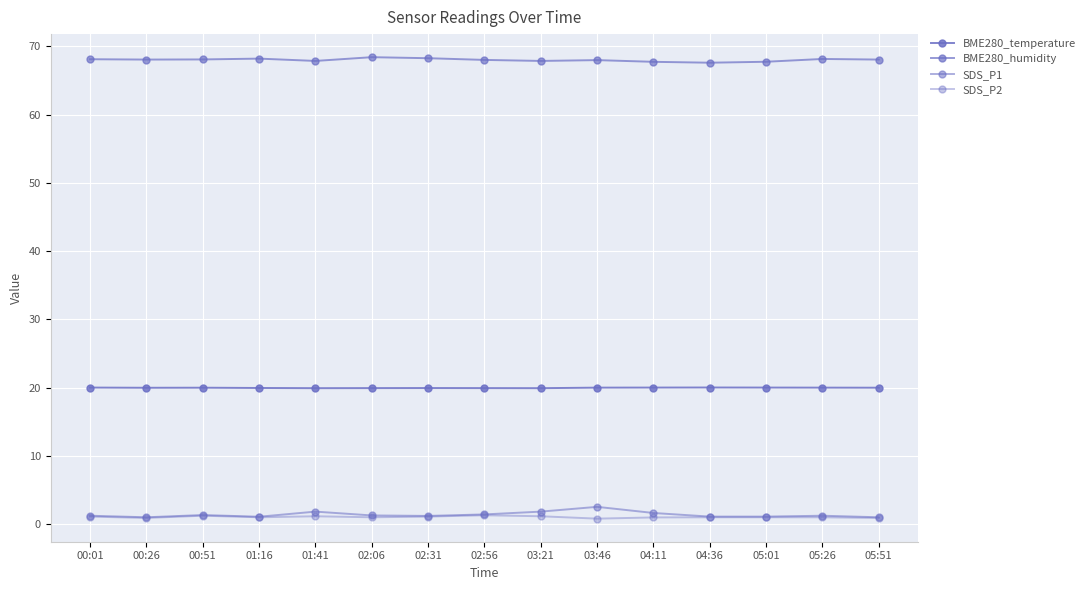

How many categories are shown in the chart?

15